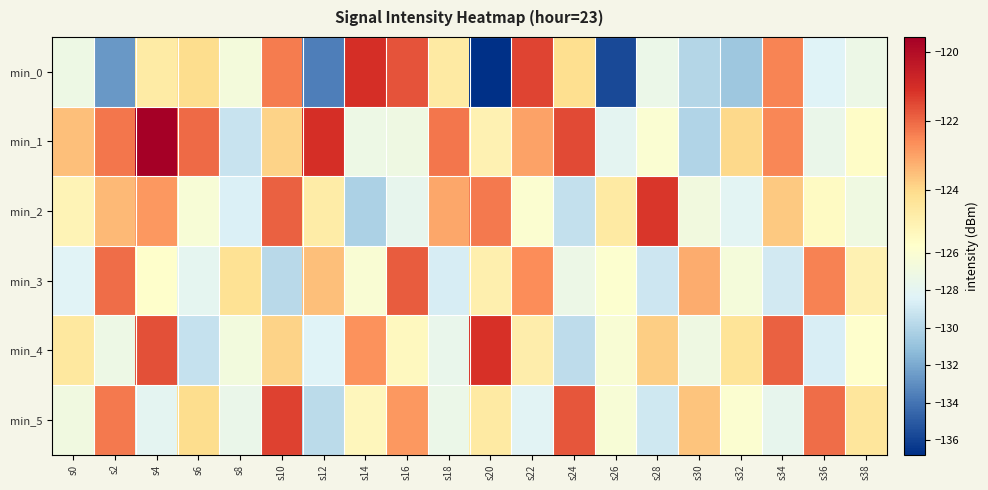

Between s10 and s22, which is larger?

s22